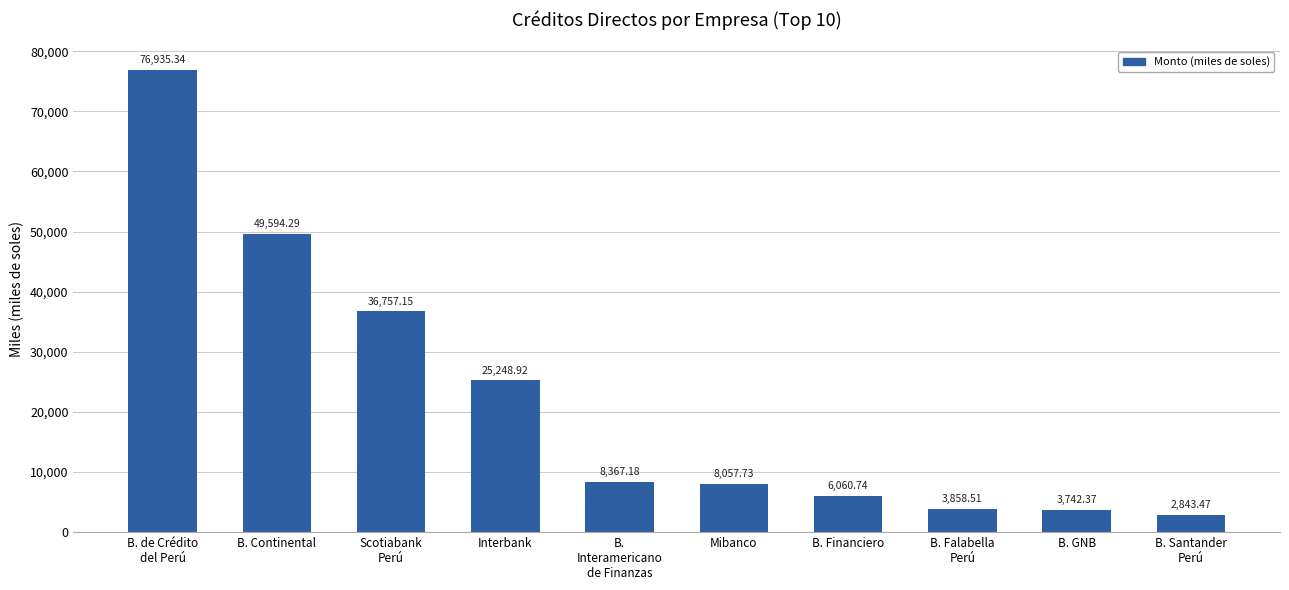

What is the greatest value displayed?

76935.3